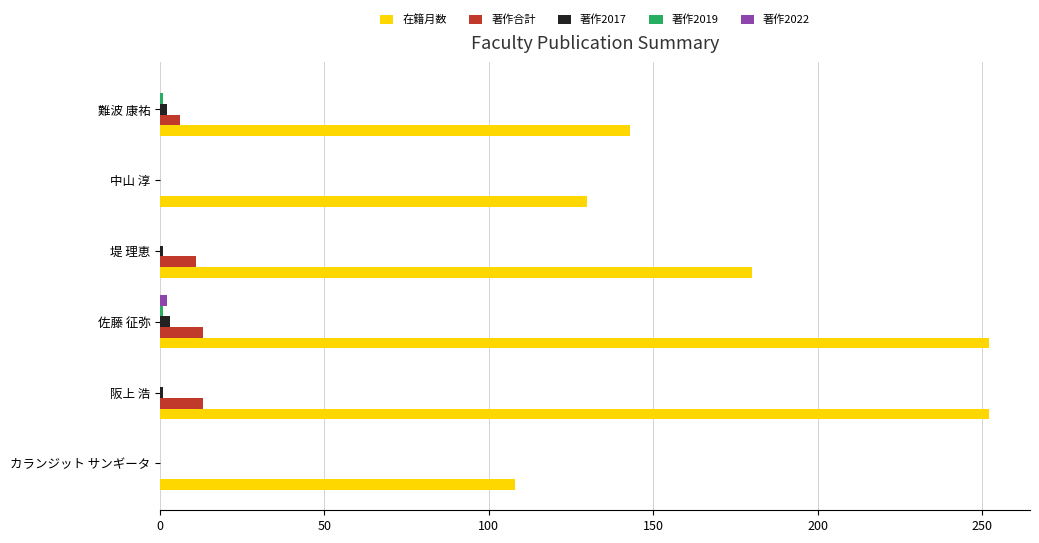

Is it true that 在籍月数 equals 417 at 佐藤 征弥?

False